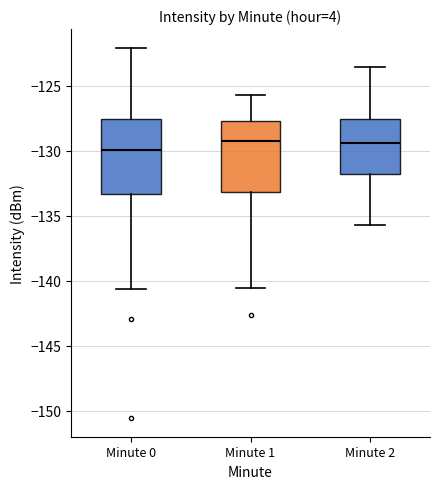

Reading left to right, transcribe this box plot: for each box, give where its median line is, the range the box spans, and where its two whiskers end, as read against the y-axis. The values are not printed on the chart, so give them approximately, as read against the axis.

Minute 0: median -130.0, box -133.5 to -127.5, whiskers -140.5 to -122.0
Minute 1: median -129.5, box -133.0 to -127.5, whiskers -140.5 to -125.5
Minute 2: median -129.5, box -132.0 to -127.5, whiskers -135.5 to -123.5